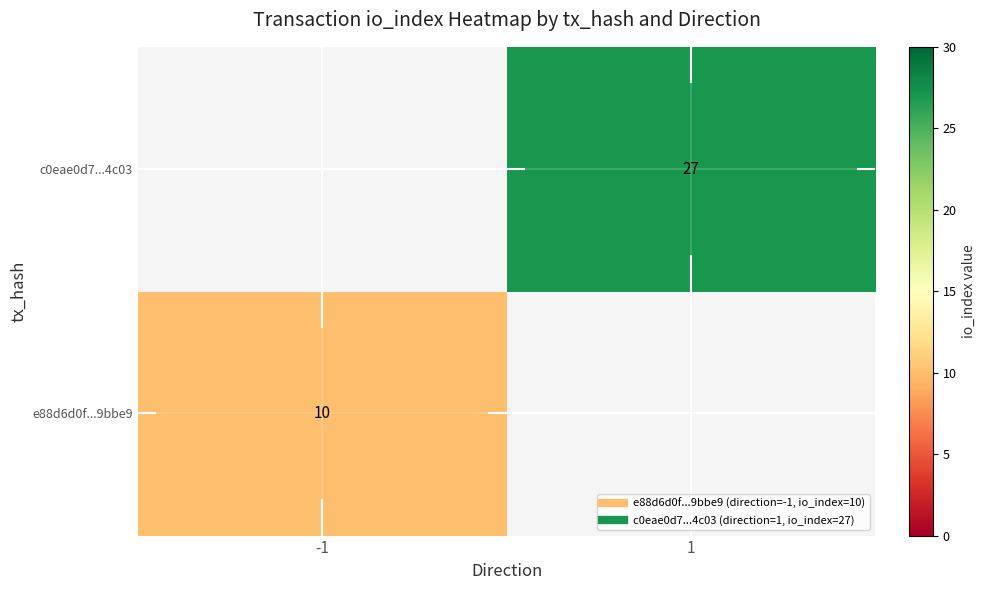

What is the highest value of the e88d6d0f...9bbe9 series?

10